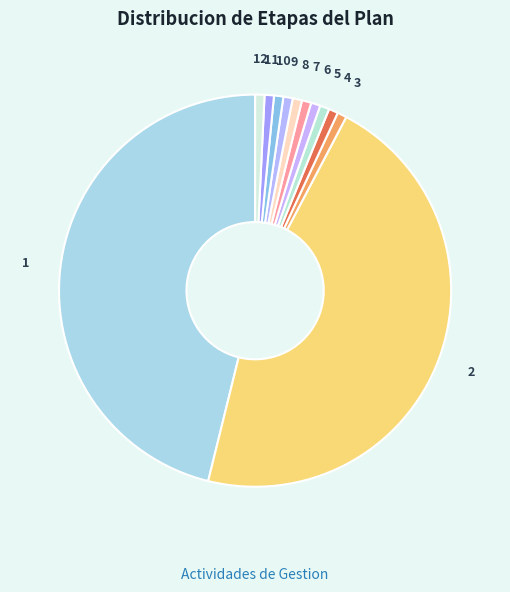

Is there any slice that represents more than half of the pie?

No